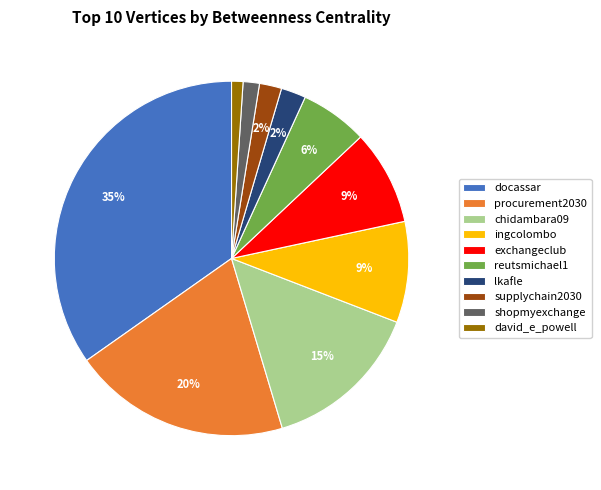

Does any single category account for the majority?

No